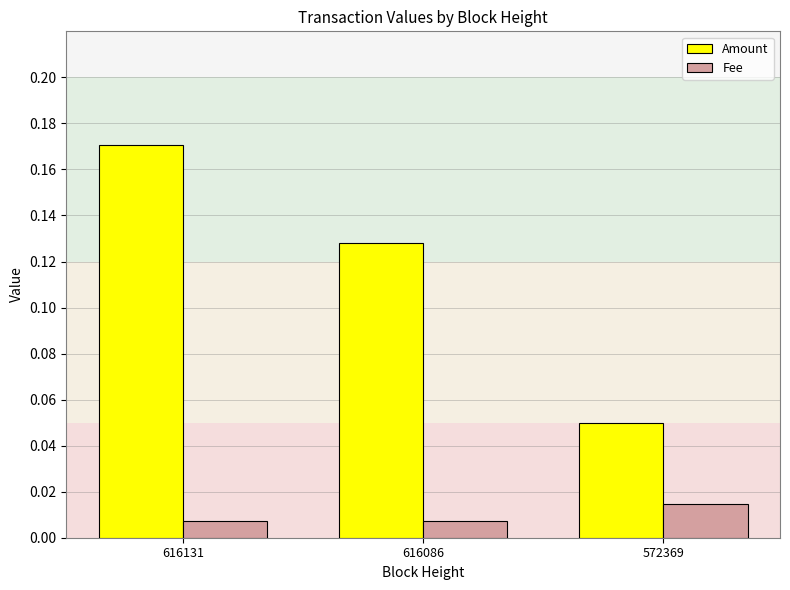

The value of Amount at 616086 is 0.2. True or false?

False